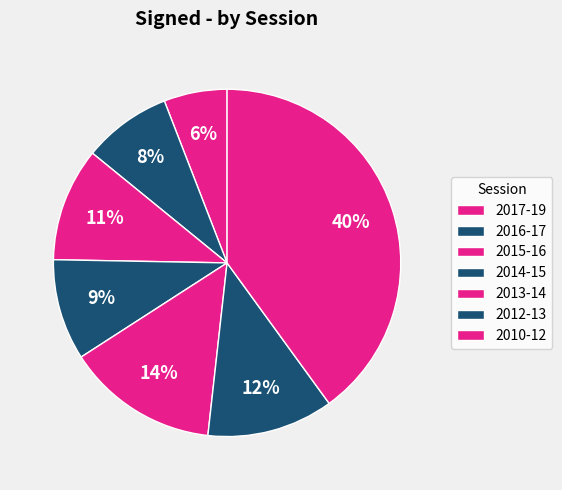

How many slices are in this pie chart?

7